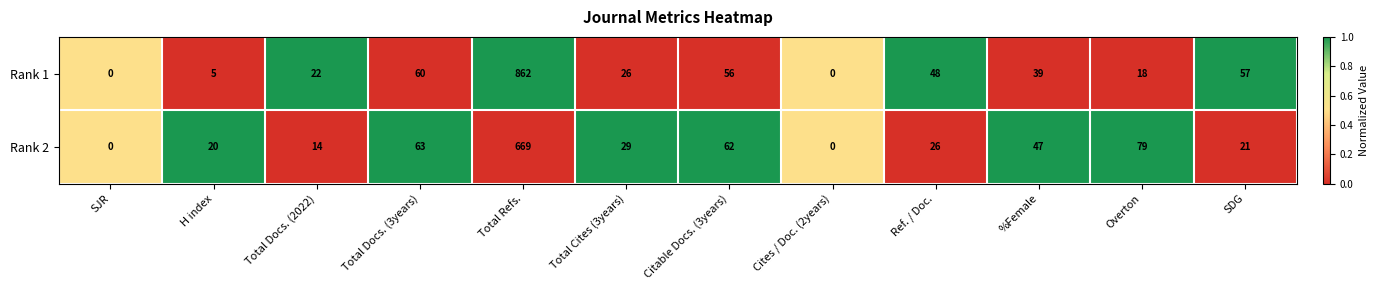

What is the difference between the Rank 2 values at Total Docs. (2022) and Ref. / Doc.?

12